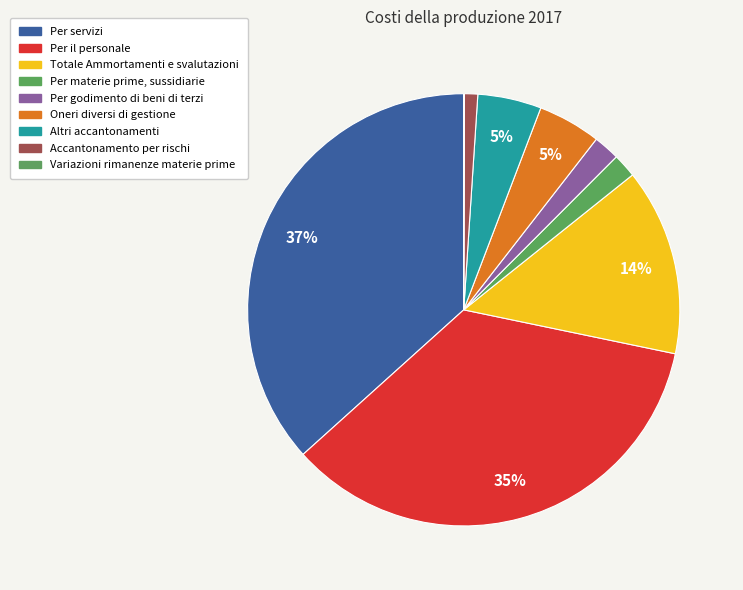

To the nearest percent, what percentage of the pie is Per il personale?

35%